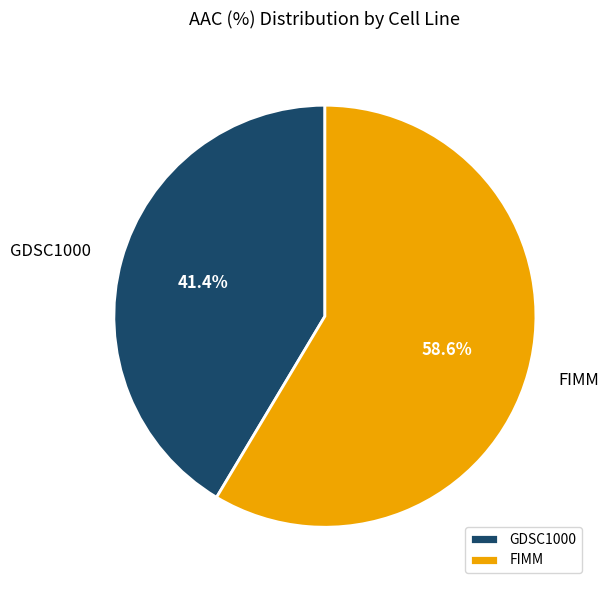

Combined, what portion of the pie is GDSC1000 and FIMM?

100.0%